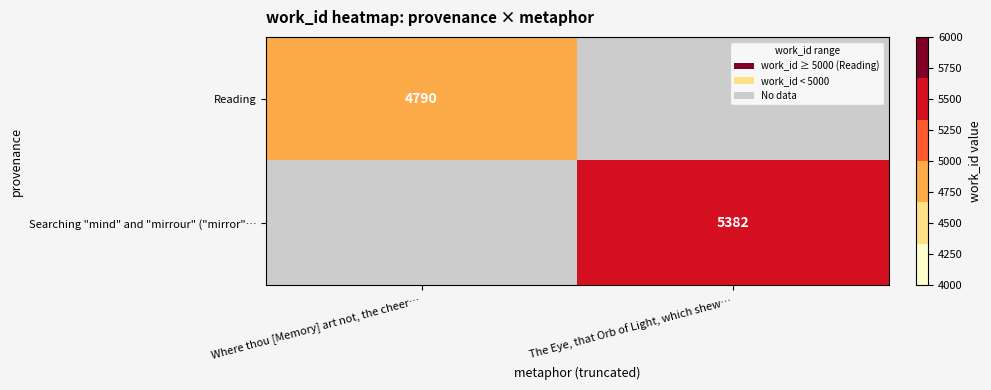

Is it true that Reading equals 6868 at Where thou [Memory] art not, the cheer…?

False